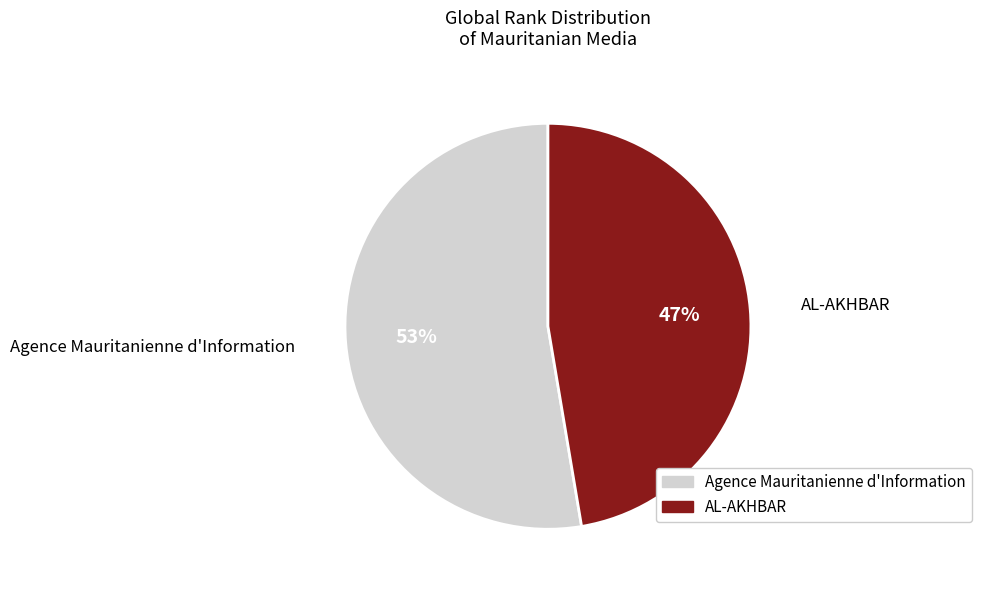

Do AL-AKHBAR and Agence Mauritanienne d'Information together represent more than half of the pie?

Yes